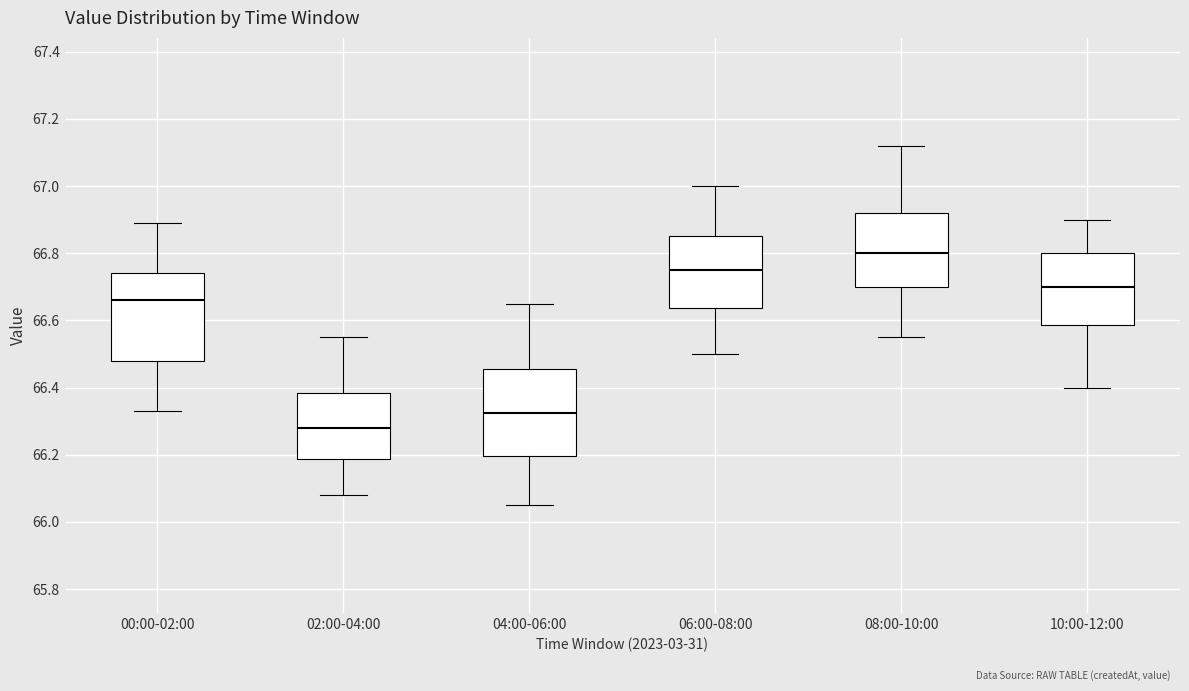

Reading left to right, transcribe this box plot: for each box, give where its median line is, the range the box spans, and where its two whiskers end, as read against the y-axis. The values are not printed on the chart, so give them approximately, as read against the axis.

00:00-02:00: median 66.66, box 66.48 to 66.74, whiskers 66.34 to 66.90
02:00-04:00: median 66.28, box 66.18 to 66.38, whiskers 66.08 to 66.56
04:00-06:00: median 66.32, box 66.20 to 66.46, whiskers 66.06 to 66.66
06:00-08:00: median 66.76, box 66.64 to 66.86, whiskers 66.50 to 67.00
08:00-10:00: median 66.80, box 66.70 to 66.92, whiskers 66.56 to 67.12
10:00-12:00: median 66.70, box 66.58 to 66.80, whiskers 66.40 to 66.90